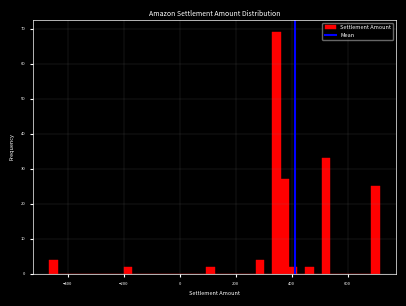

Read against the x-axis, roughly where is the centre of the tallest bar?

340